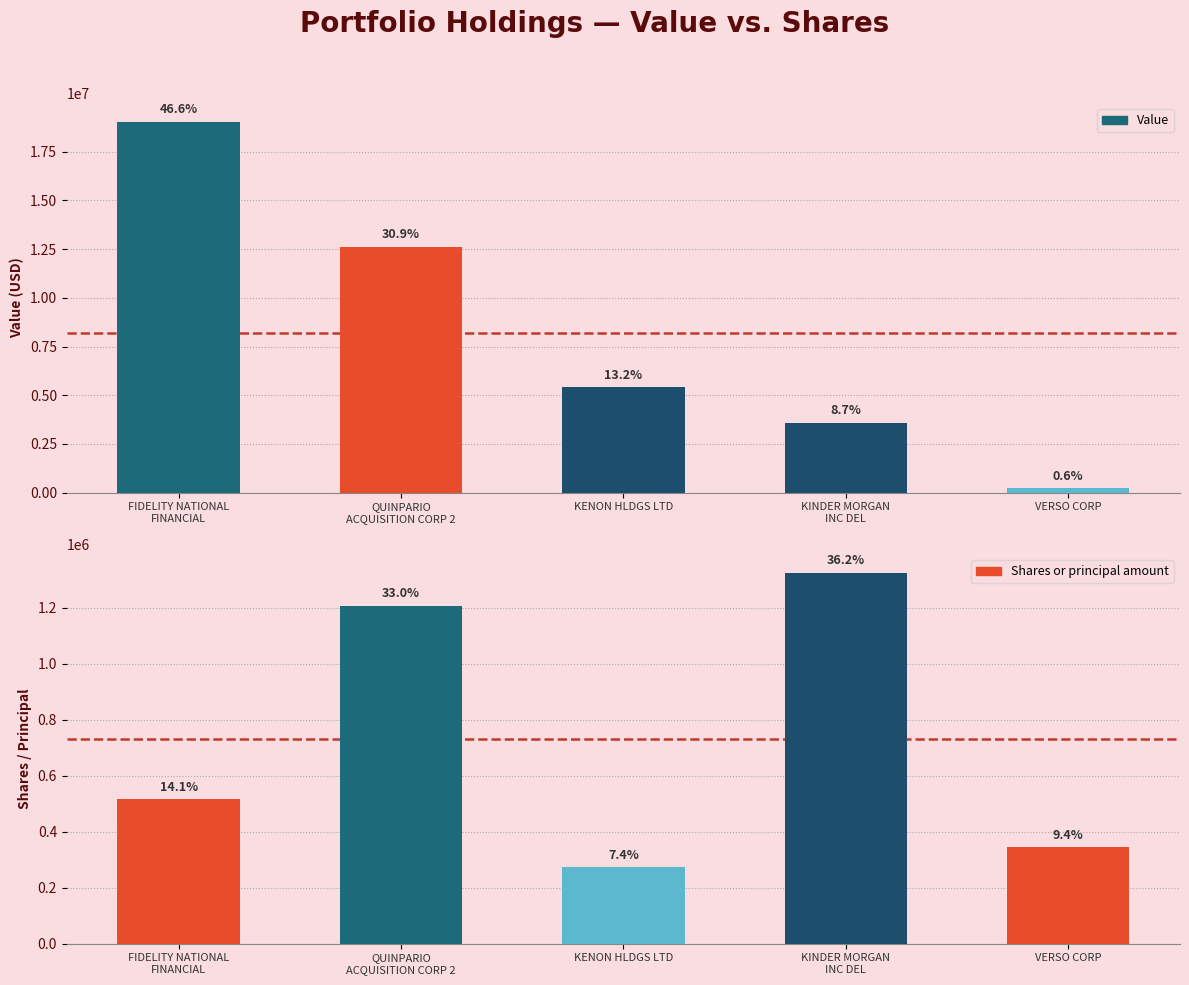

At FIDELITY NATIONAL
FINANCIAL, list the series in order from largest to smallest.

Value, Shares or principal amount